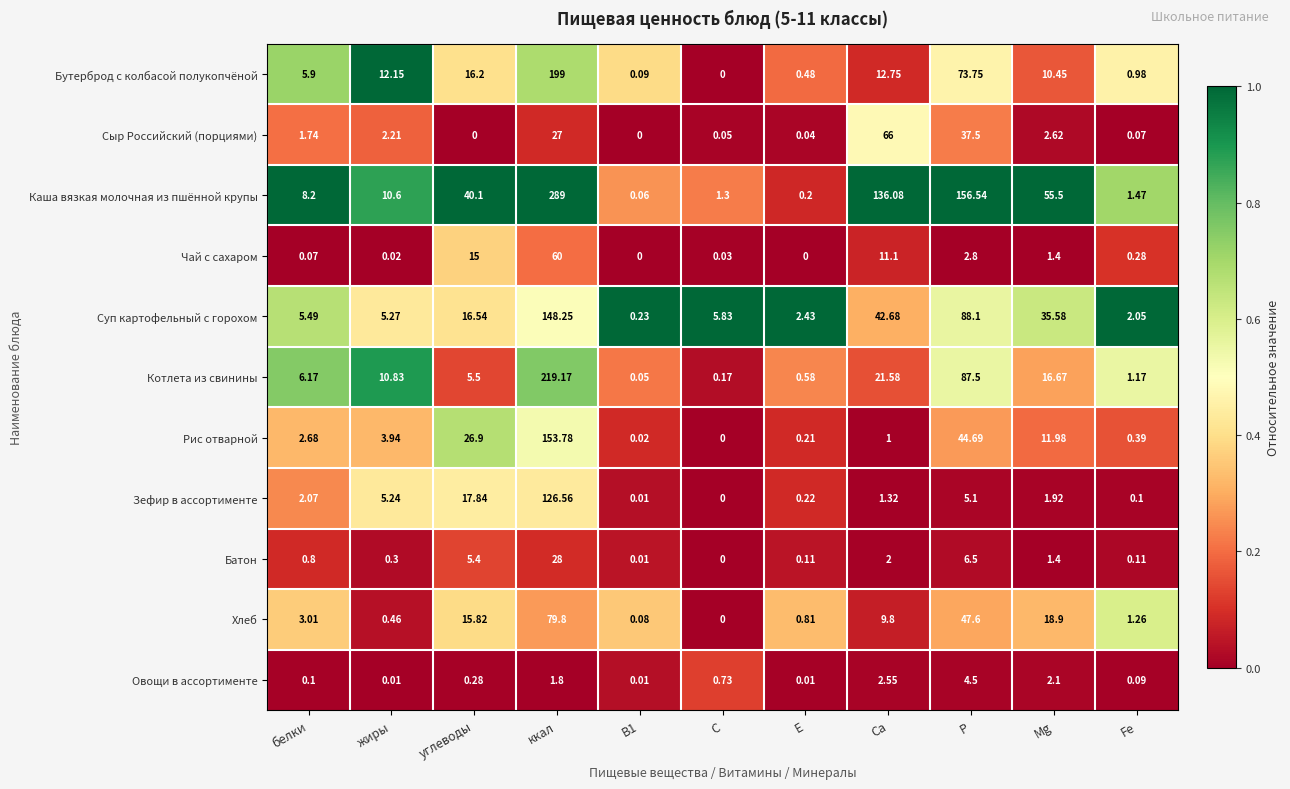

Which series changed the most between В1 and Fe?

Суп картофельный с горохом